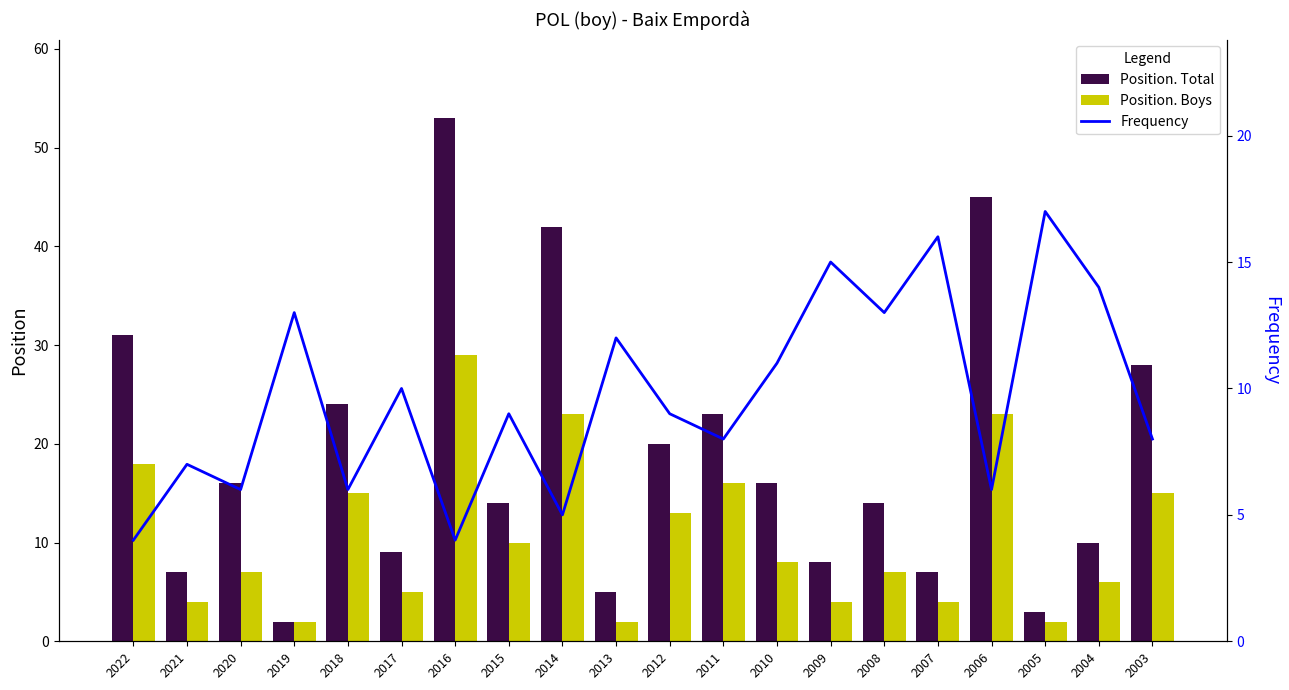

Reading left to right, what are all the values shown in this chart?

Position. Total: 31	7	16	2	24	9	53	14	42	5	20	23	16	8	14	7	45	3	10	28
Position. Boys: 18	4	7	2	15	5	29	10	23	2	13	16	8	4	7	4	23	2	6	15
Frequency: 4	7	6	13	6	10	4	9	5	12	9	8	11	15	13	16	6	17	14	8